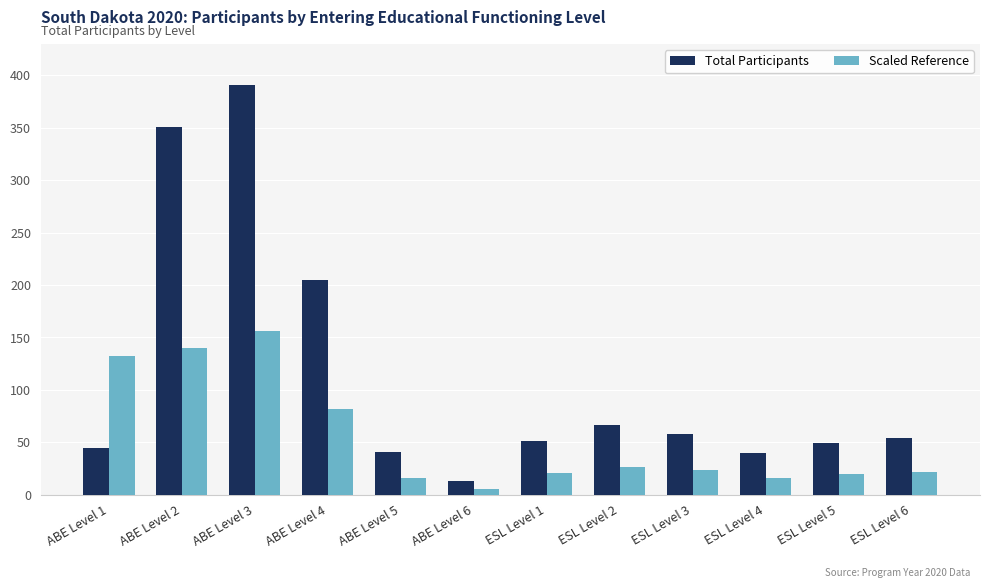

How many groups of bars are there?

12